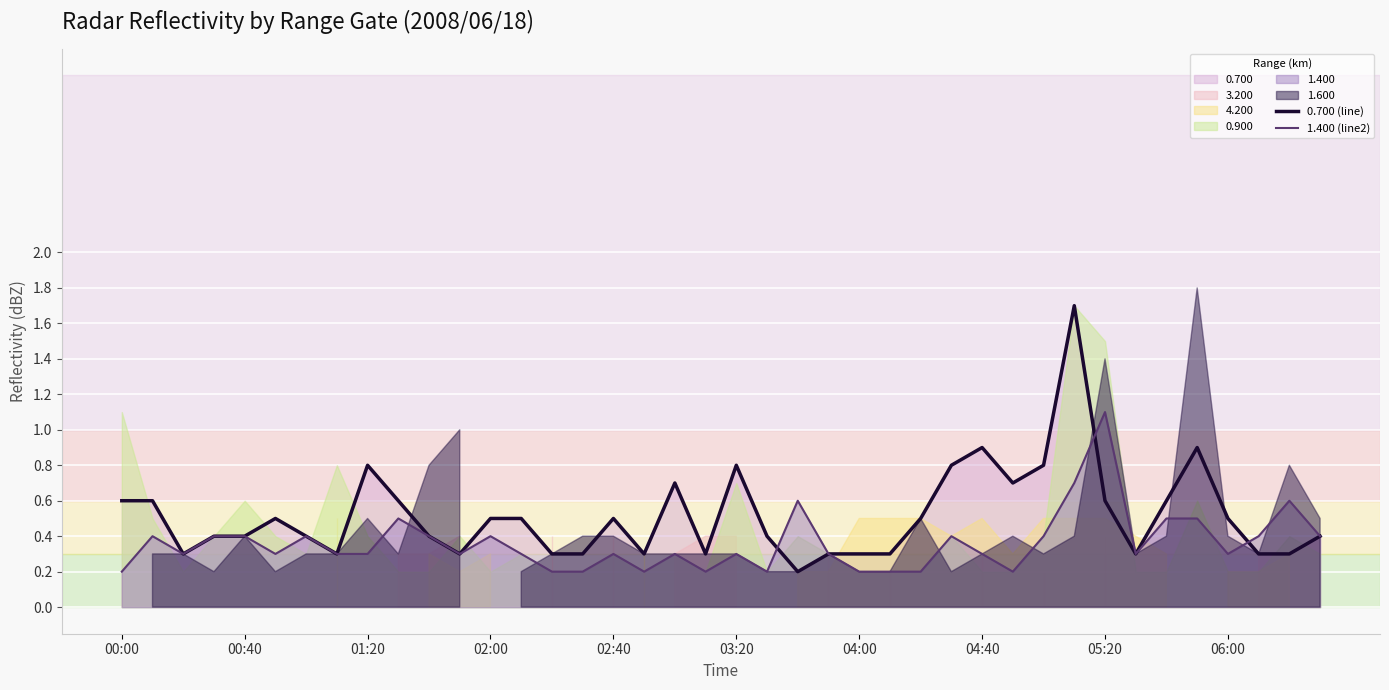

How many times do 0.700 (line) and 1.400 (line2) cross each other?

3